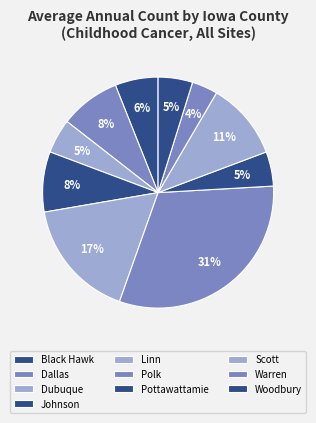

How many slices are in this pie chart?

10